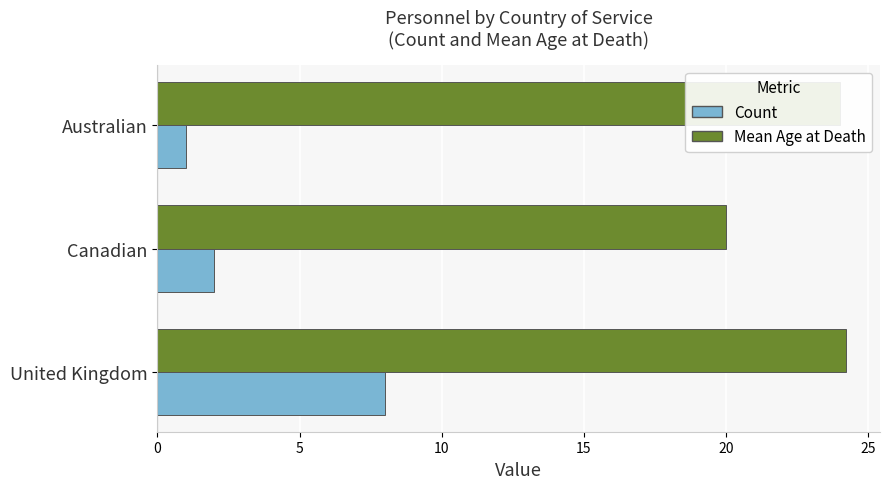

Which series has the largest range (max minus min)?

Count